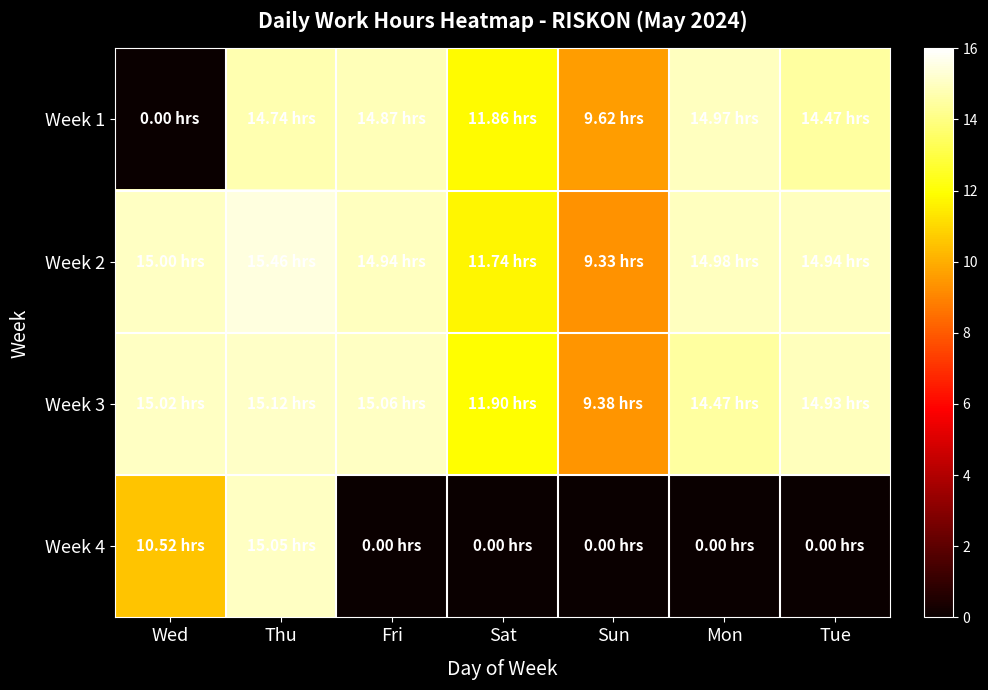

Between Fri and Tue, which series saw the biggest shift?

Week 1